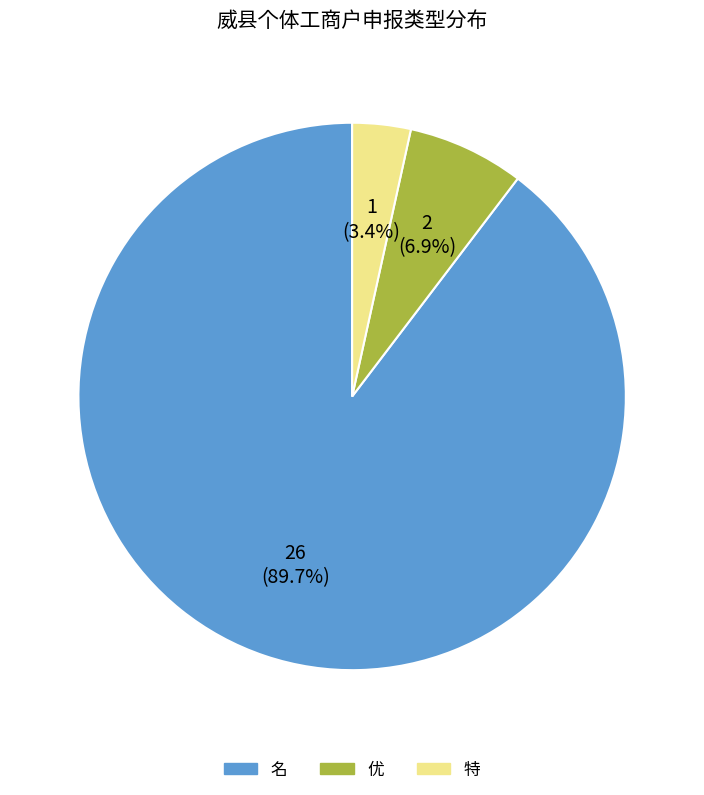

Which category accounts for the majority?

名